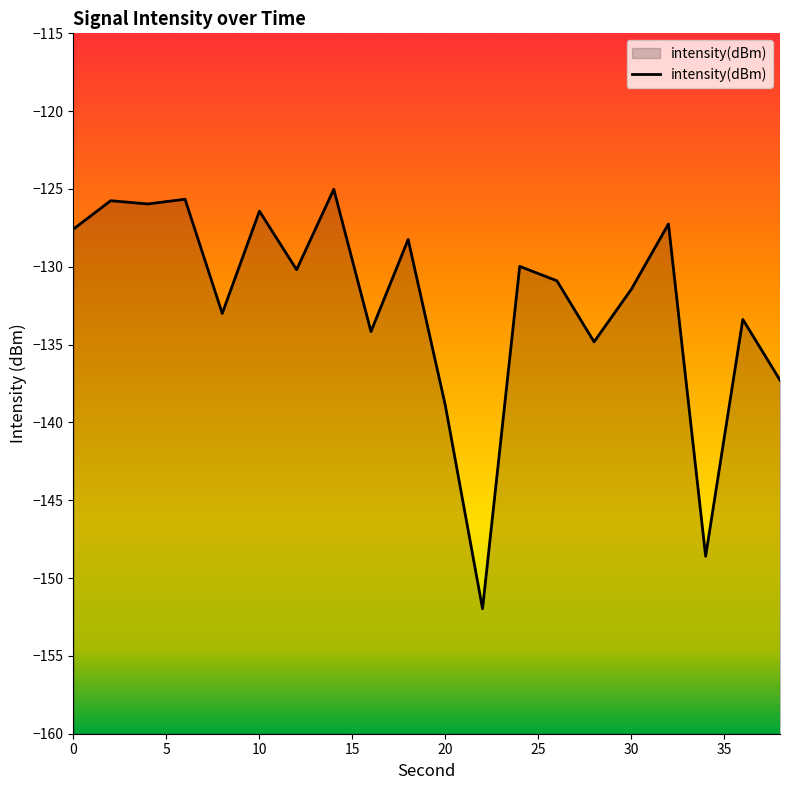

What is the value of the 20th point from the left?

-137.3